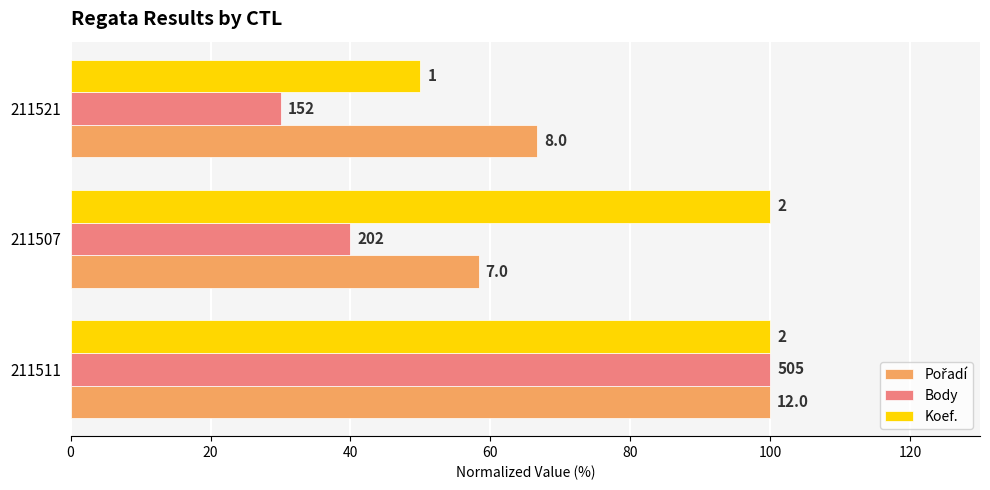

Reading left to right, what are all the values shown in this chart?

Pořadí: 100.0	58.3	66.7
Body: 100.0	40.0	30.1
Koef.: 100.0	100.0	50.0